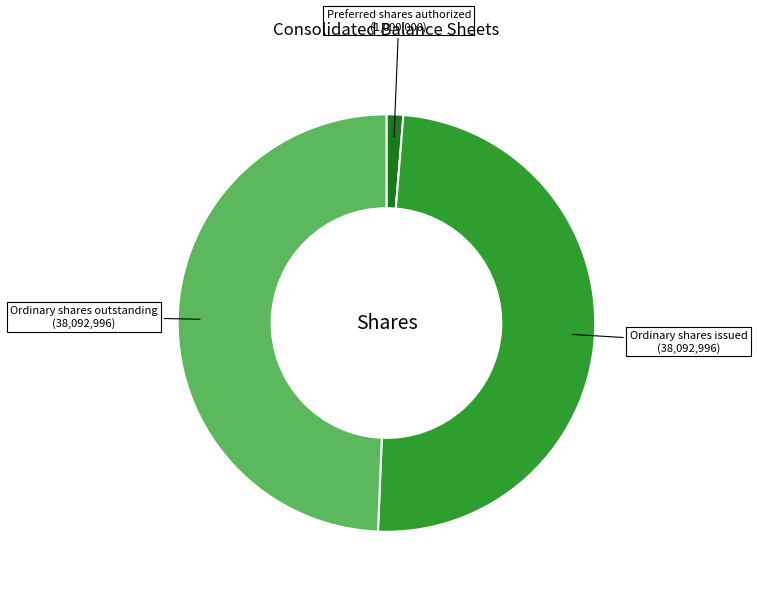

Does any single category account for the majority?

No